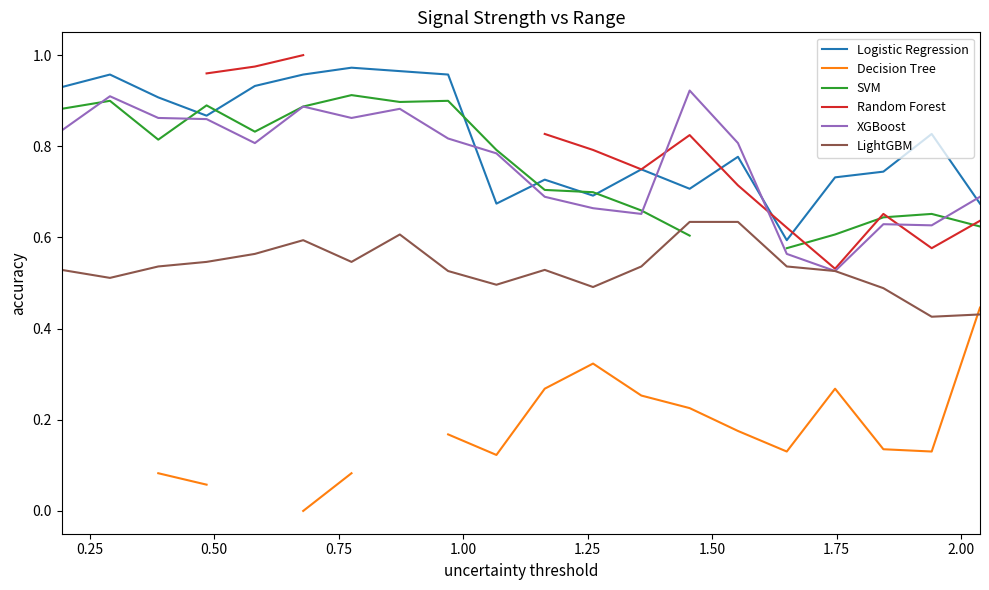

True or false: LightGBM and Logistic Regression intersect in this chart.

False